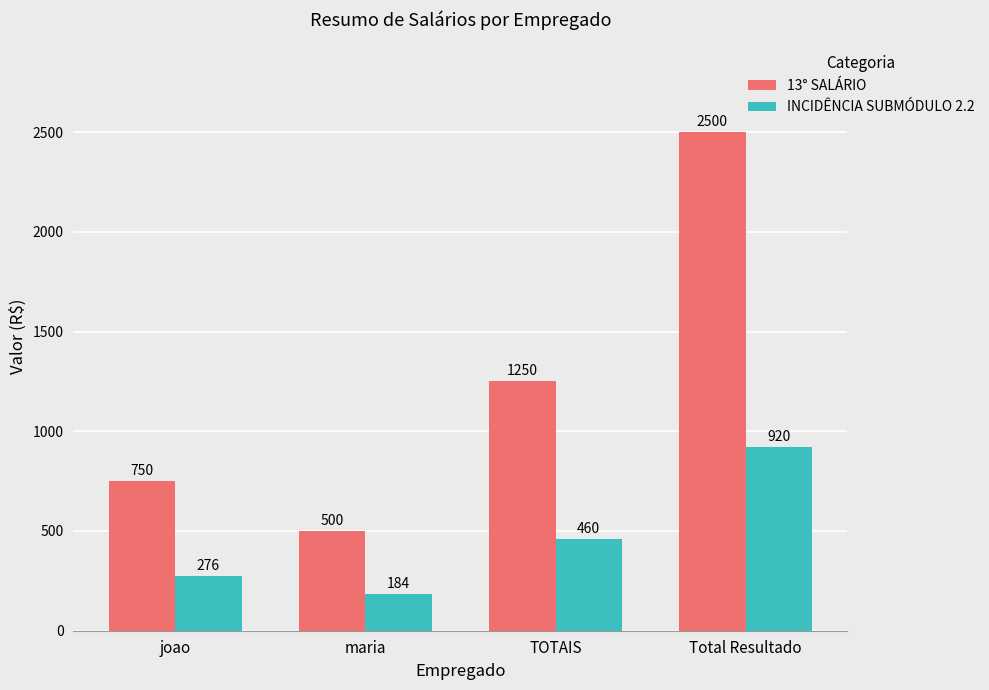

Which series has the largest total across all categories?

13° SALÁRIO